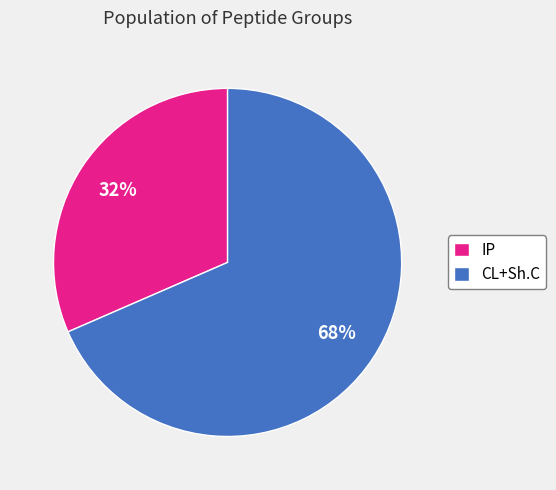

To the nearest percent, what portion does CL+Sh.C represent?

68%